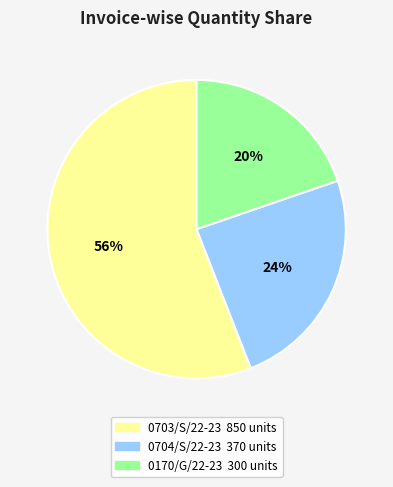

What percentage is the 0704/S/22-23 slice, to the nearest percent?

24%